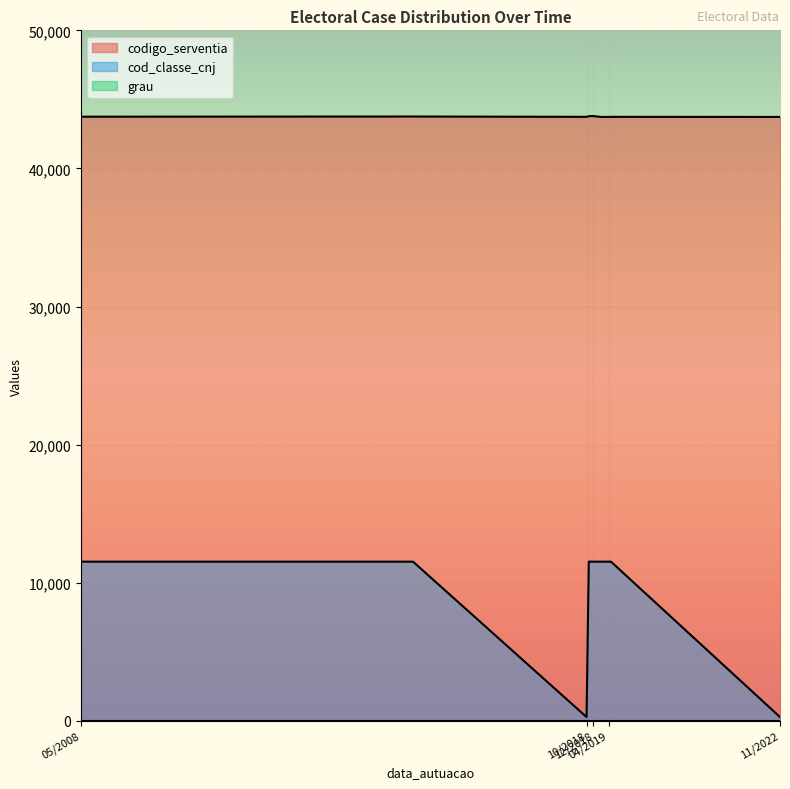

True or false: cod_classe_cnj and grau cross at least once.

False